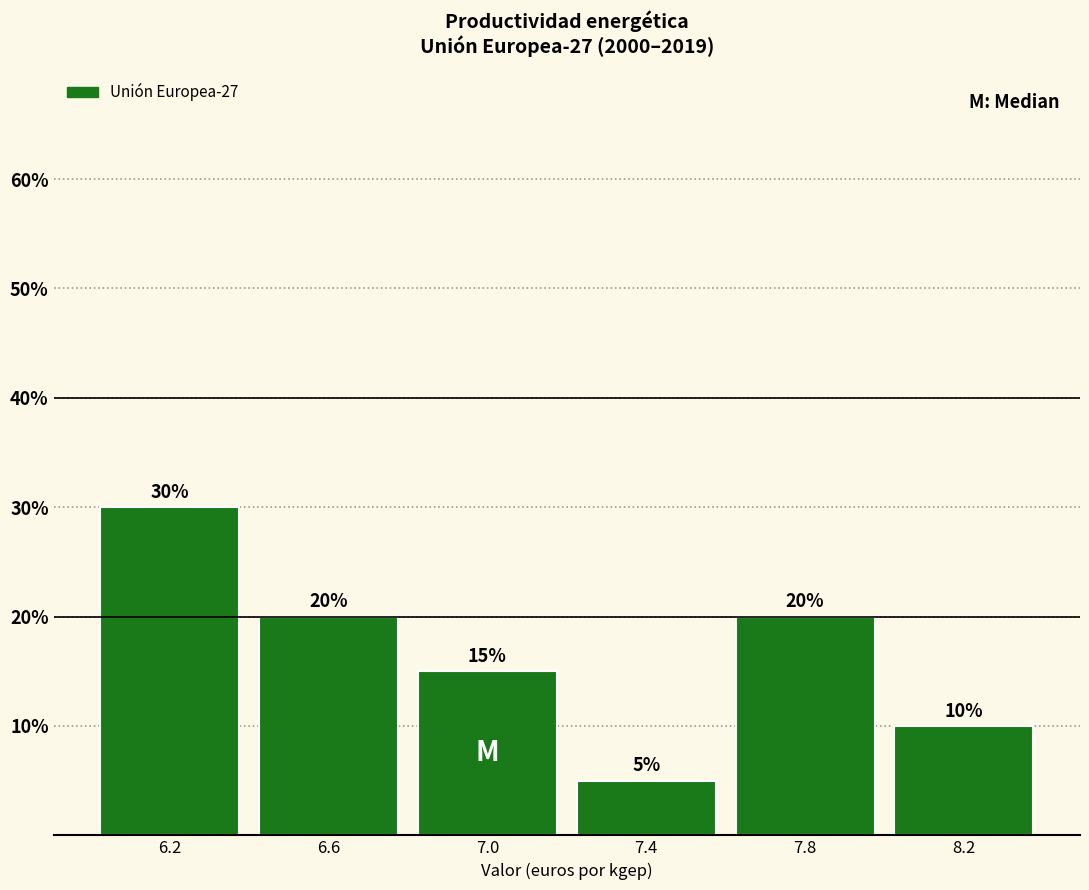

Which range on the x-axis has the tallest bar?

6.0 to 6.4